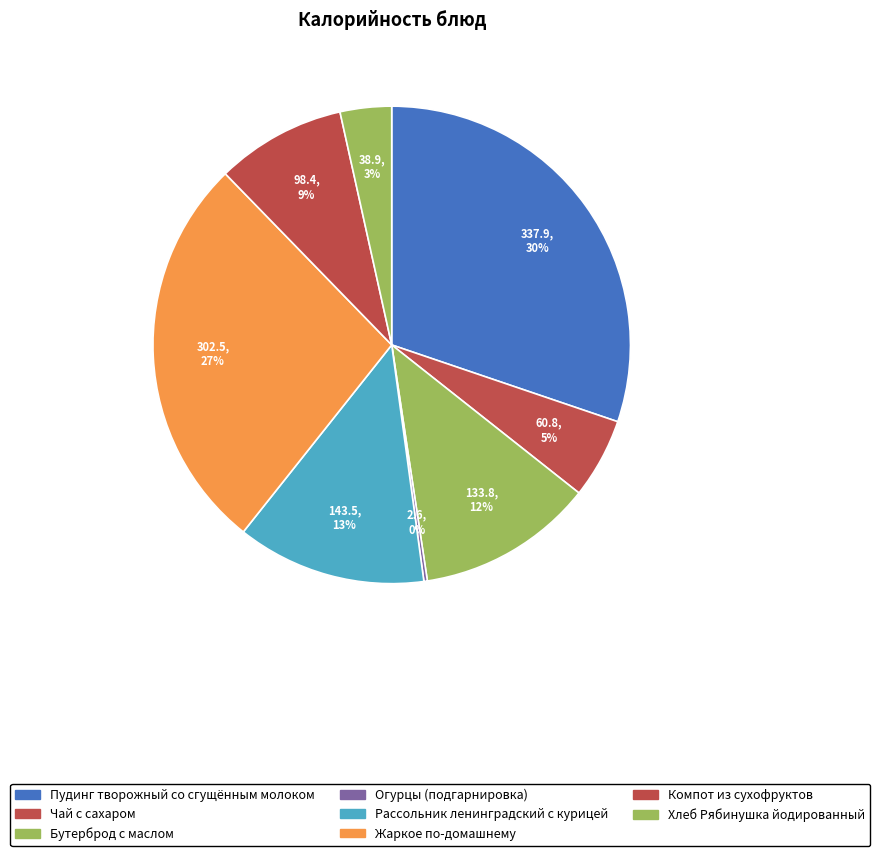

To the nearest percent, what portion does Жаркое по-домашнему represent?

27%